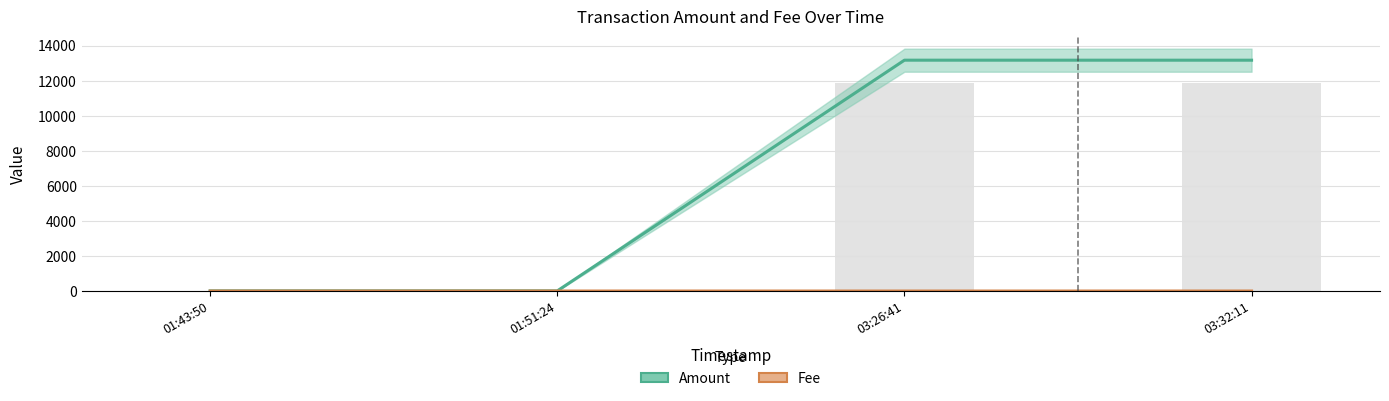

The value of Amount at 01:51:24 is 9.0. True or false?

True